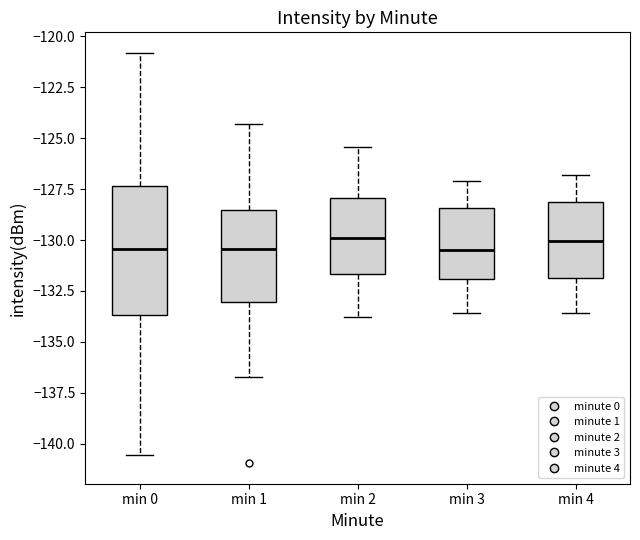

Which box is the tallest, from its lower edge to its upper edge?

min 0